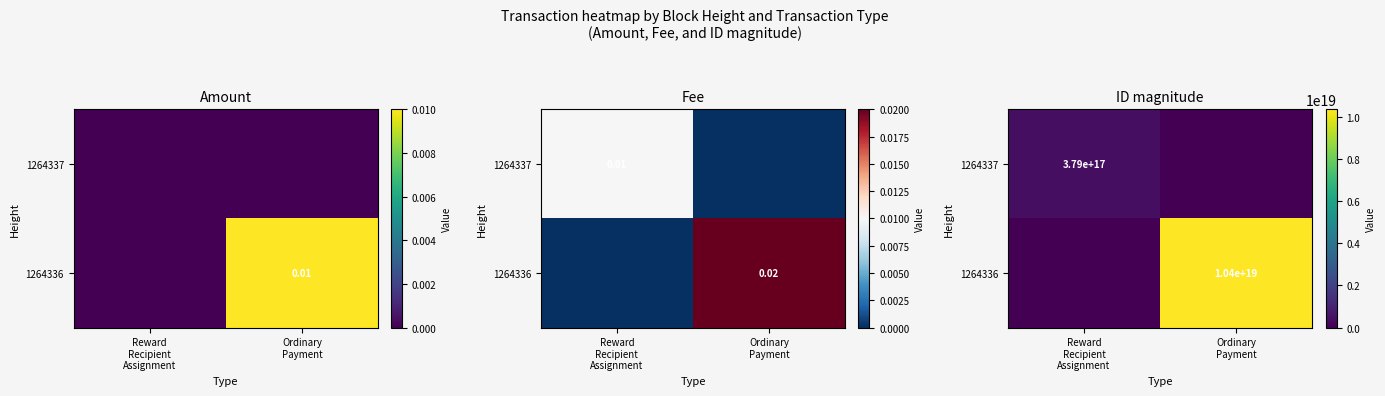

At which category is the sum across all series the highest?

Ordinary
Payment